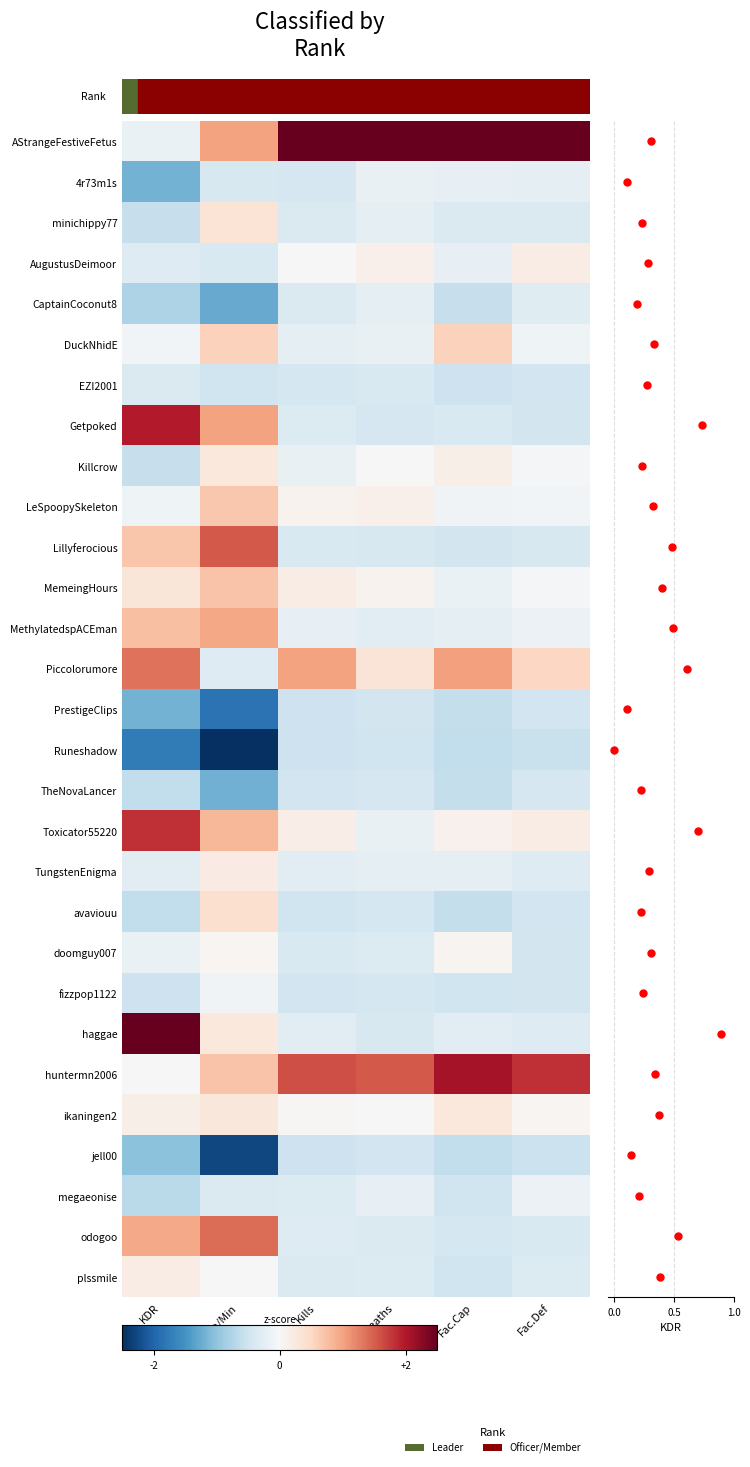

Which series has the largest range (max minus min)?

AStrangeFestiveFetus